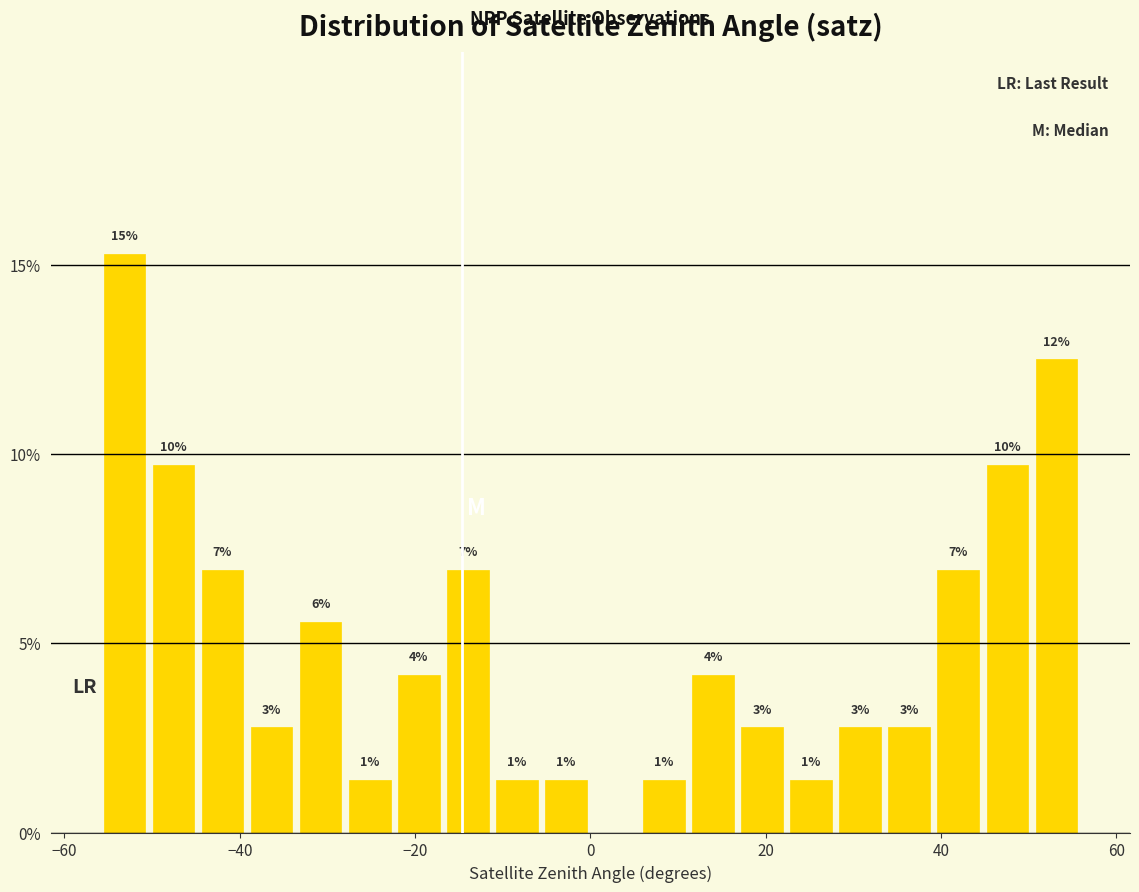

Around what value on the x-axis is the tallest bar? Give the approximate position of its centre, as read against the axis.

-54